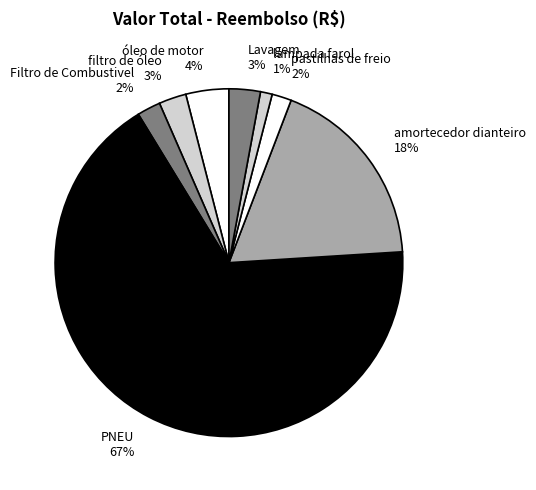

To the nearest percent, what is the difference between the pastilhas de freio and PNEU slice percentages?

65%